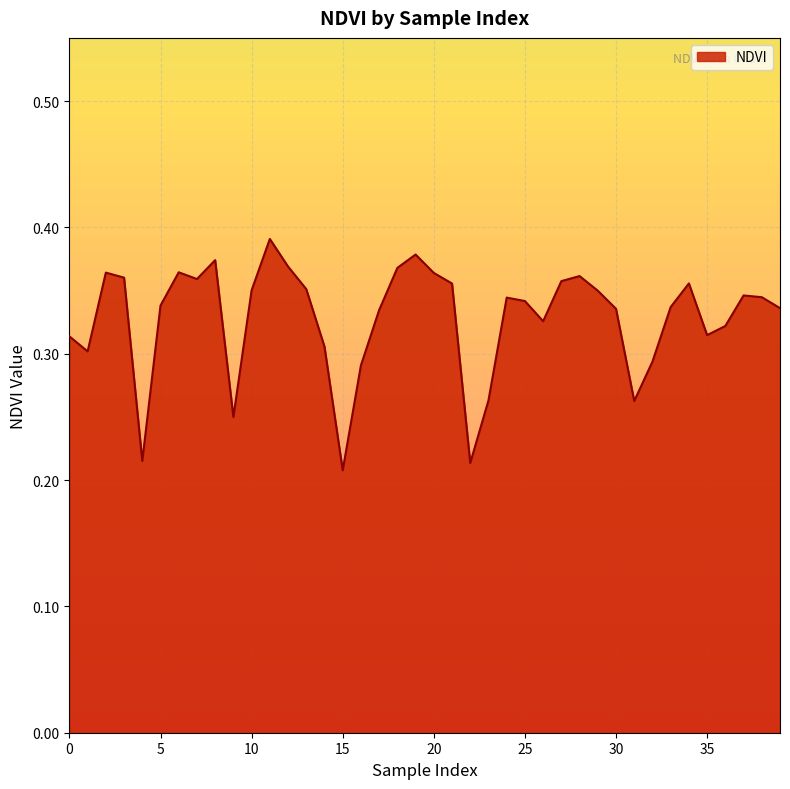

Does the chart have visible grid lines?

Yes